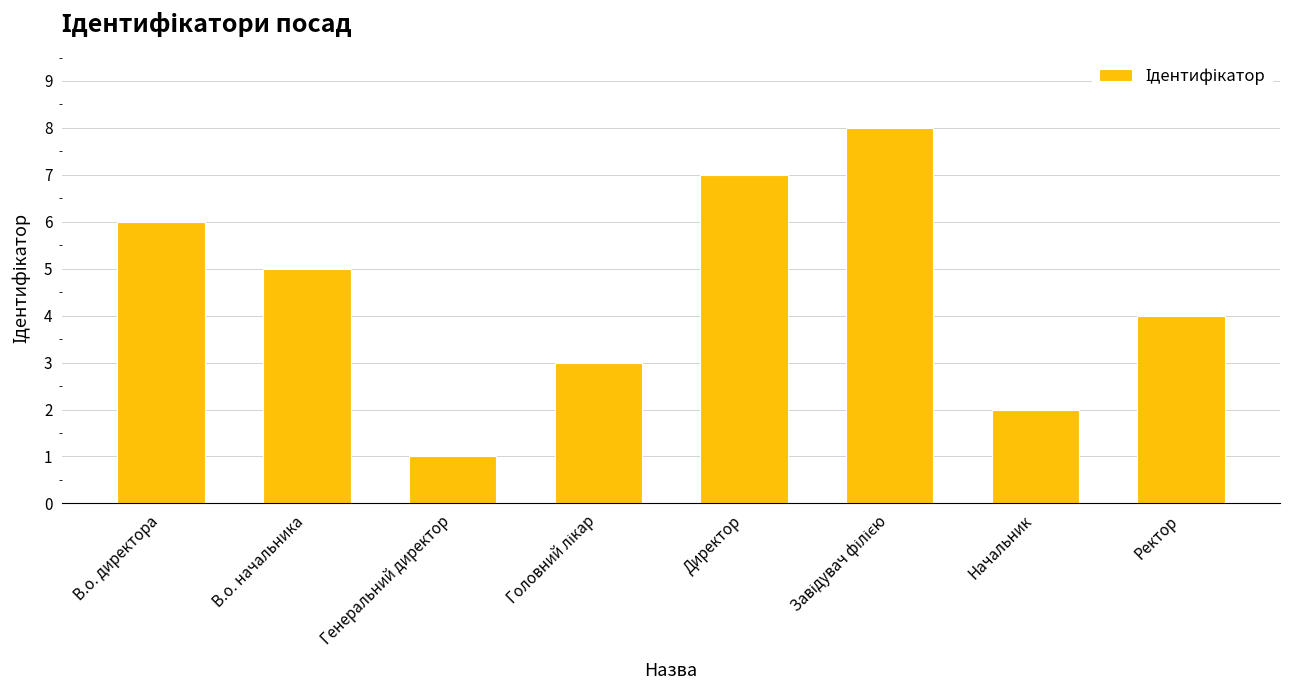

True or false: the data shows 2 at Начальник.

True